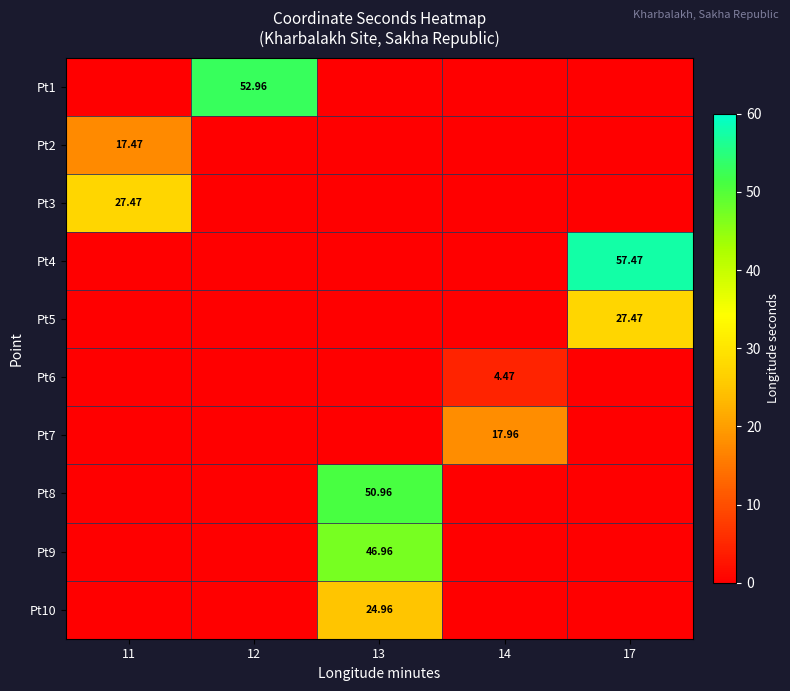

At which category does the chart reach its peak across all series?

17